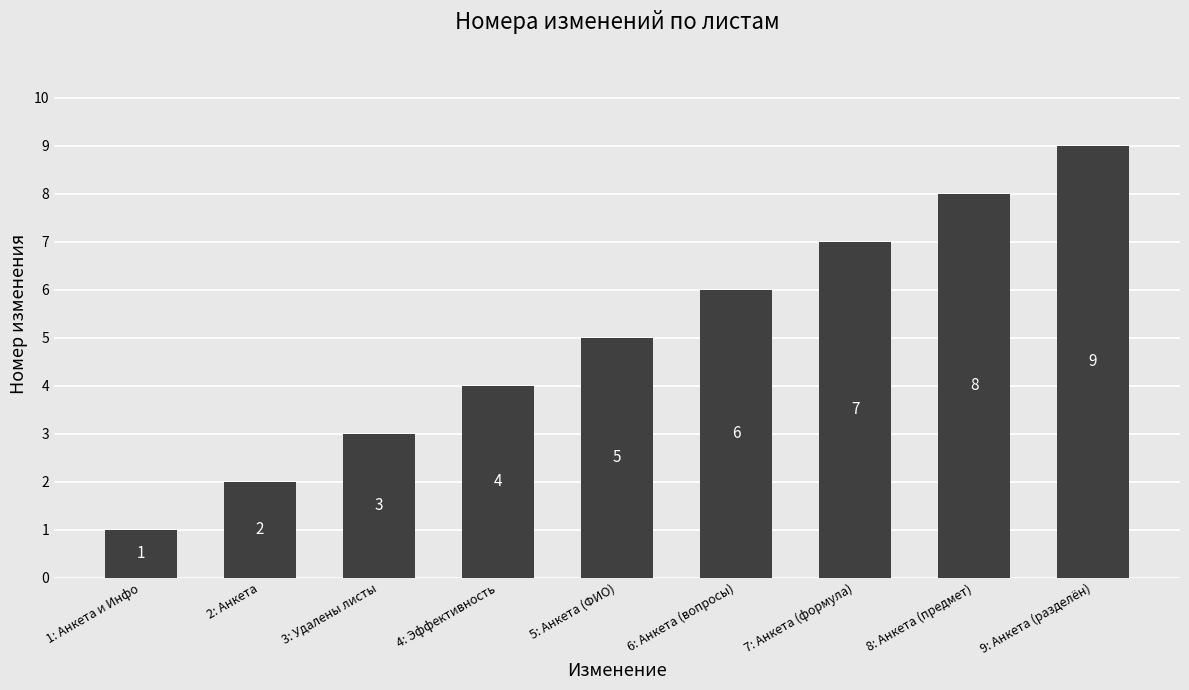

What is the approximate value at 8: Анкета (предмет)?

8